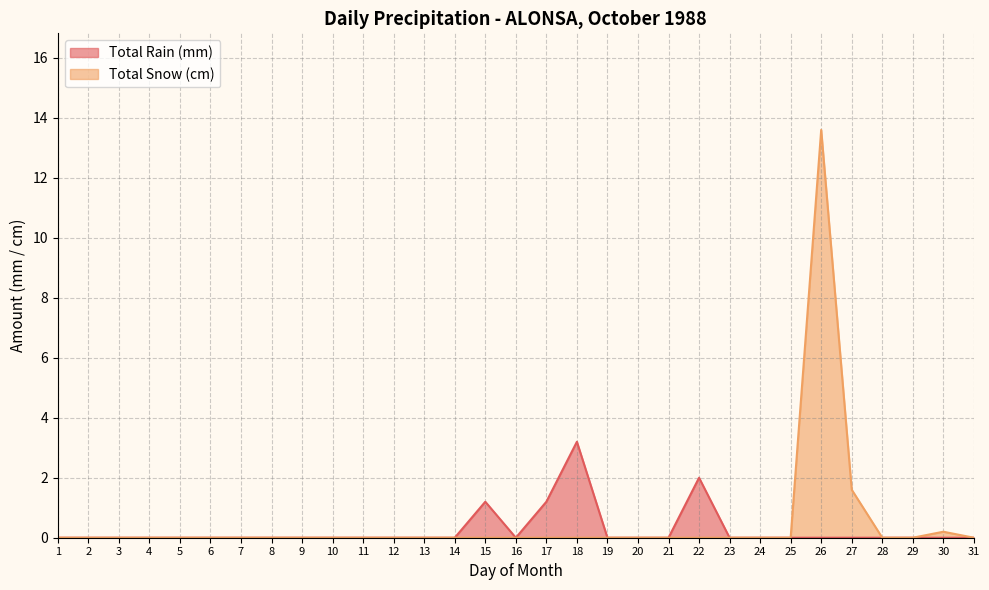

True or false: Total Rain (mm) and Total Snow (cm) cross at least once.

False